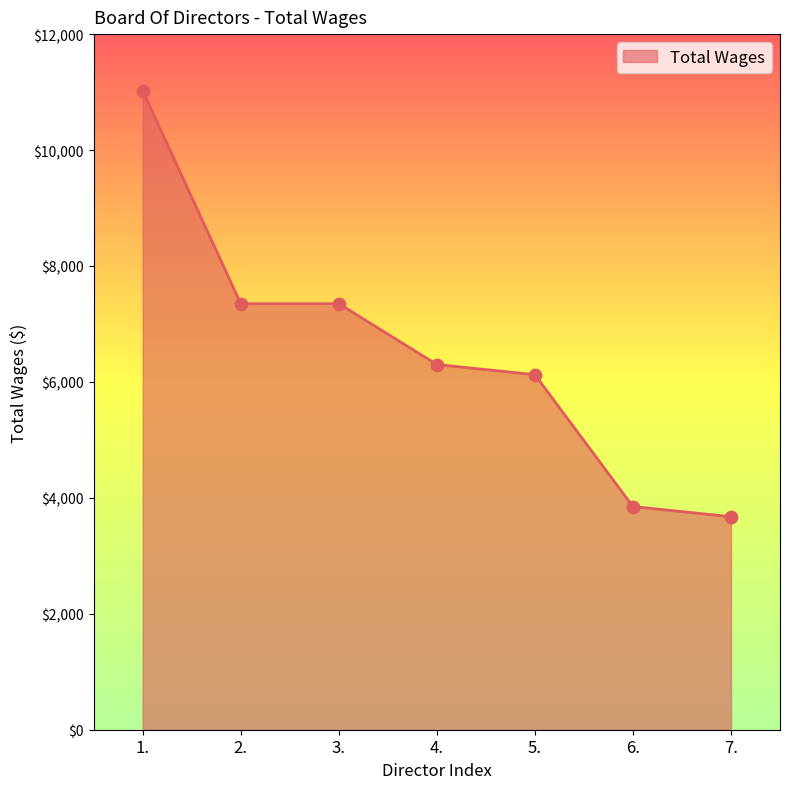

Which has a higher value, 3. or 4.?

3.